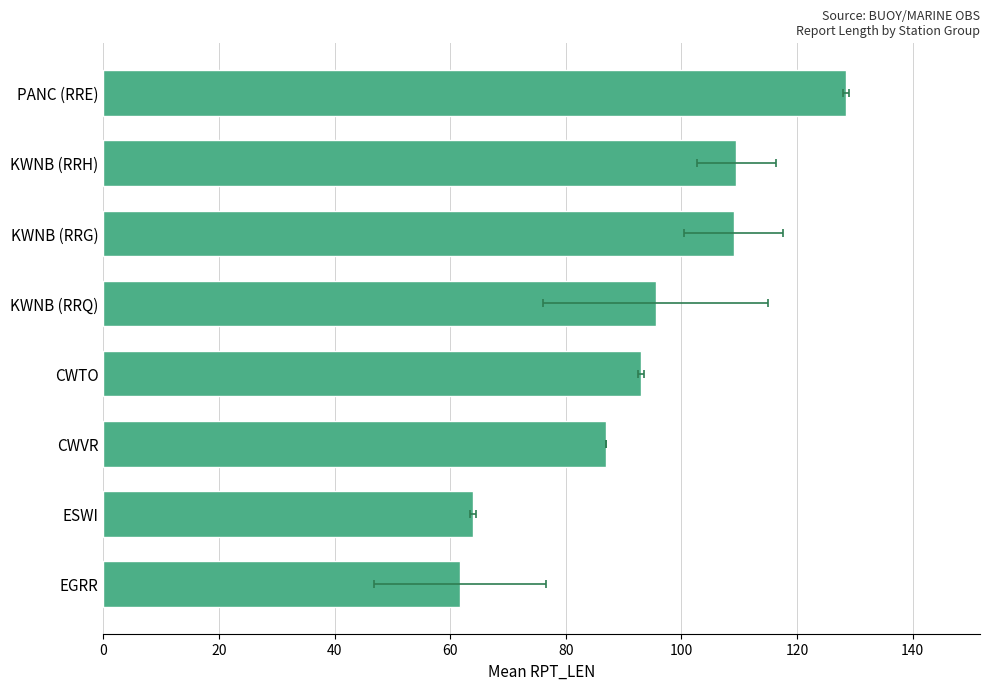

What is the difference between the maximum and minimum values?

66.8